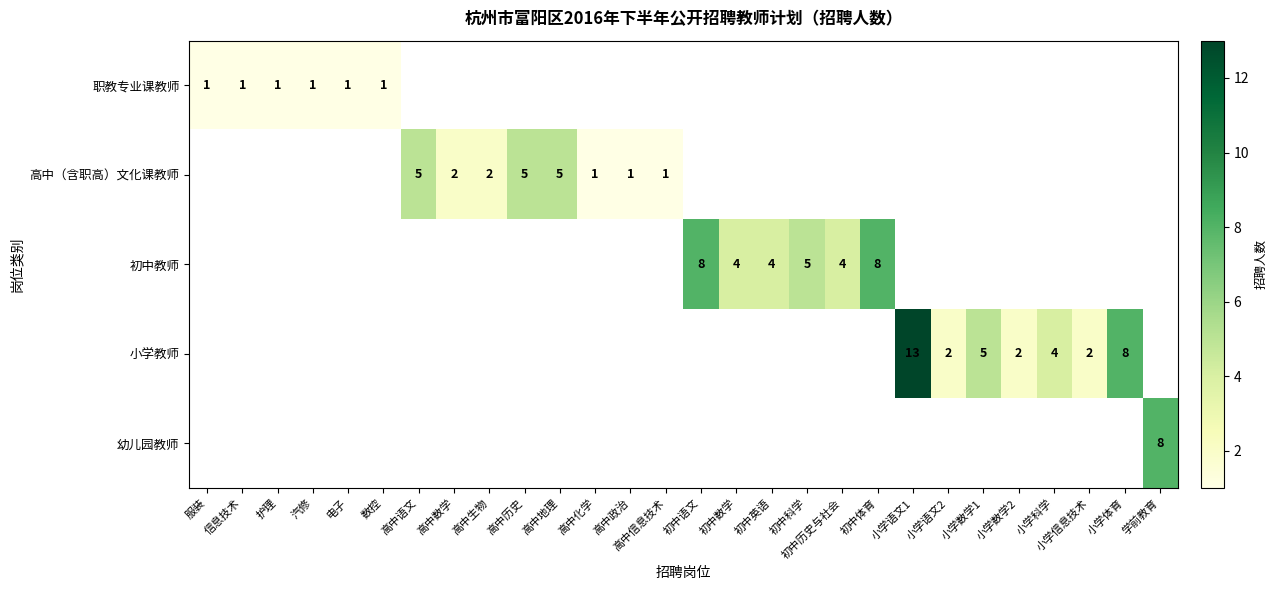

At which category does the chart reach its minimum across all series?

服装